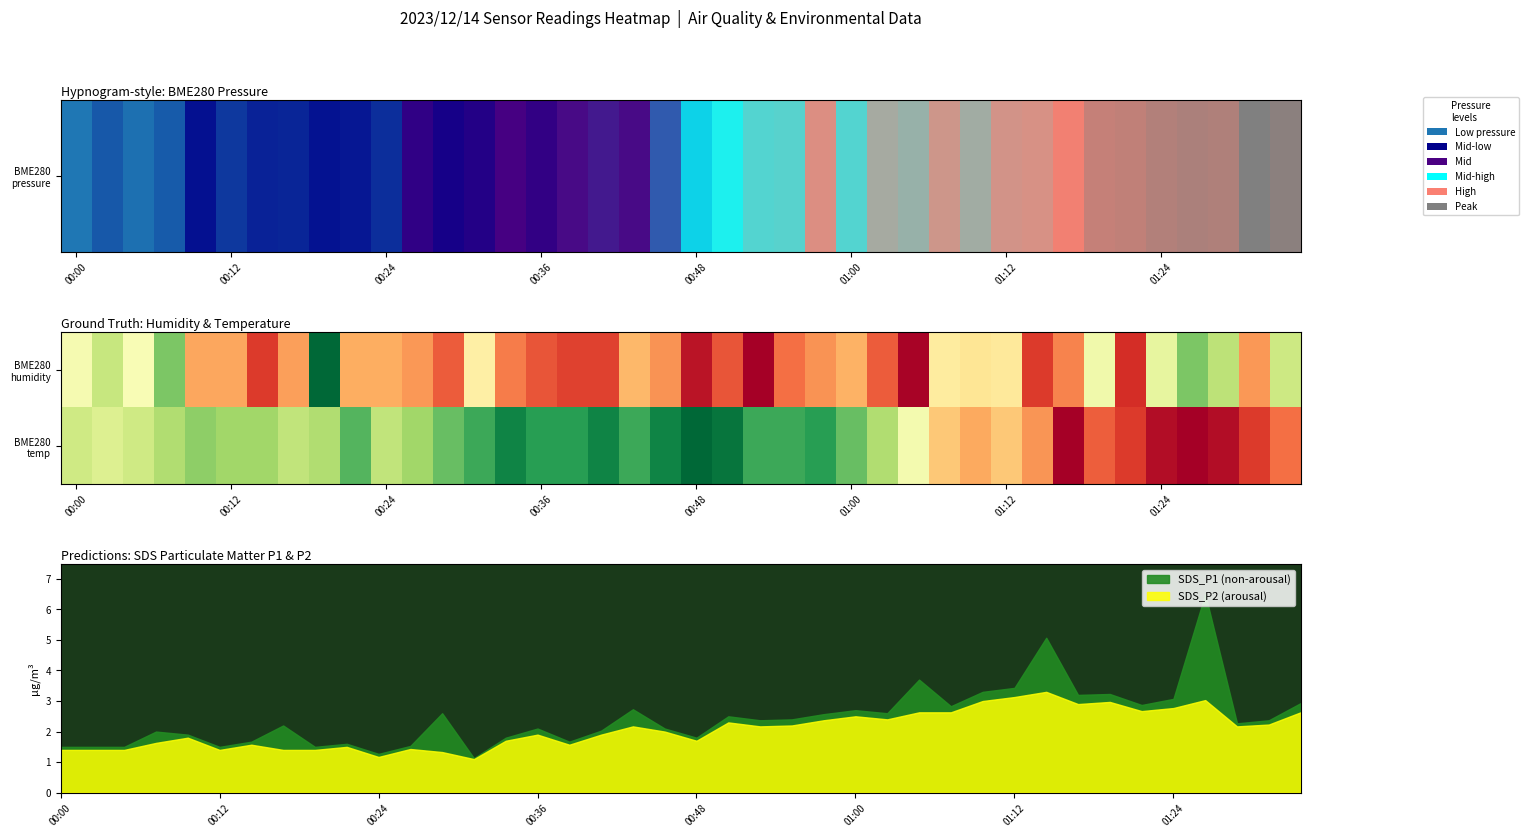

How many values in BME280 temp are above zero?

38